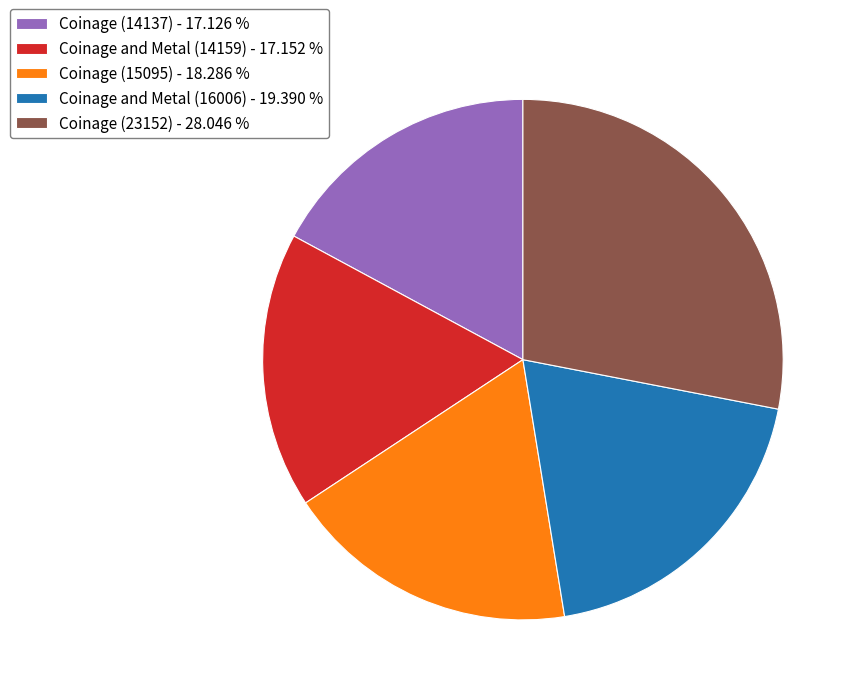

Approximately how many times larger is the value at Coinage and Metal (14159) compared to Coinage (14137)?

1.0